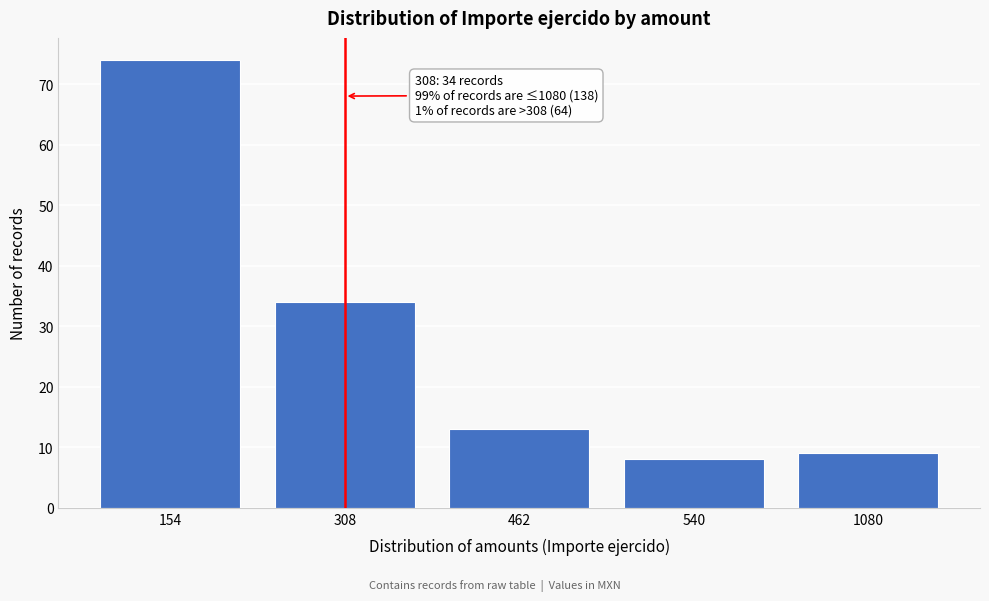

Reading left to right, what are all the values shown in this chart?

154=74	308=34	462=13	540=8	1080=9